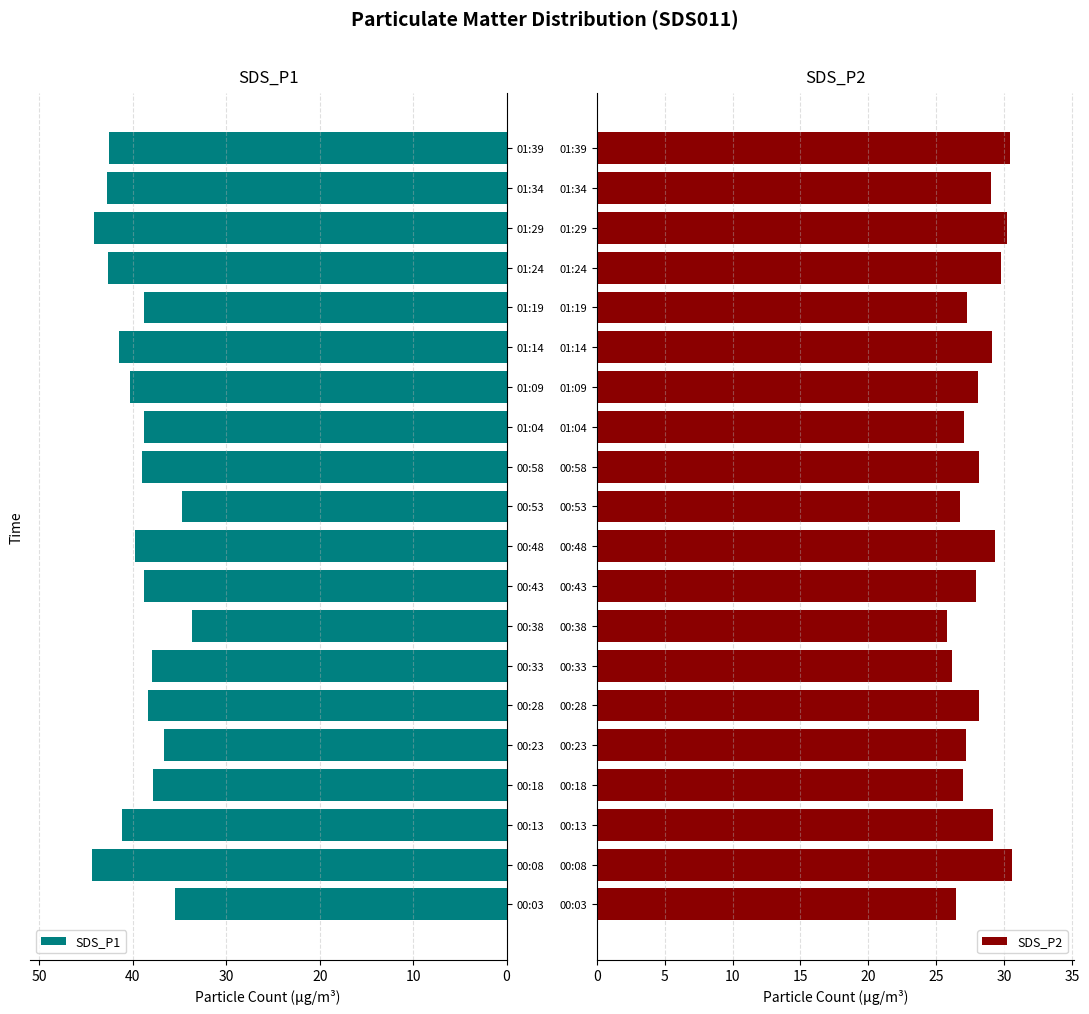

What is the highest value of the SDS_P2 series?

30.6